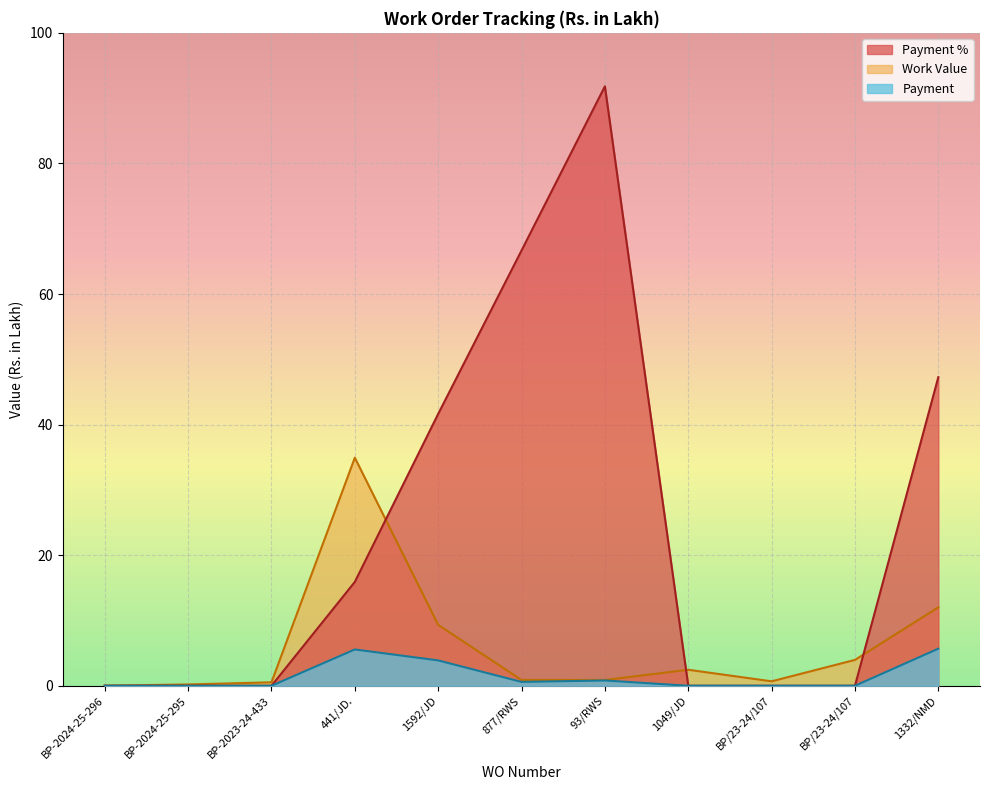

Where is Payment % nearest to the value 45?

1332/NMD